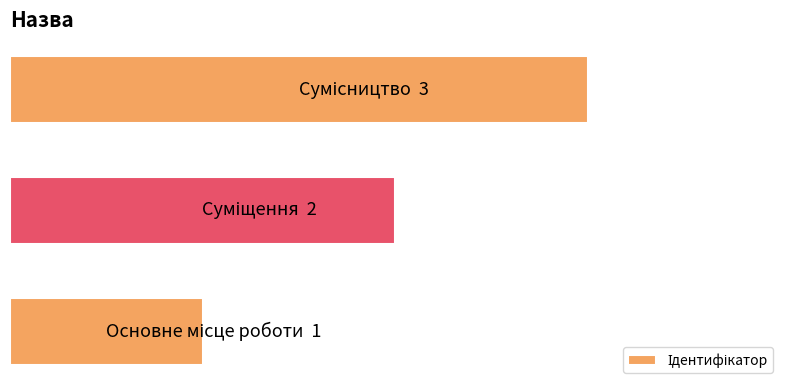

What is the sum of all values?

6